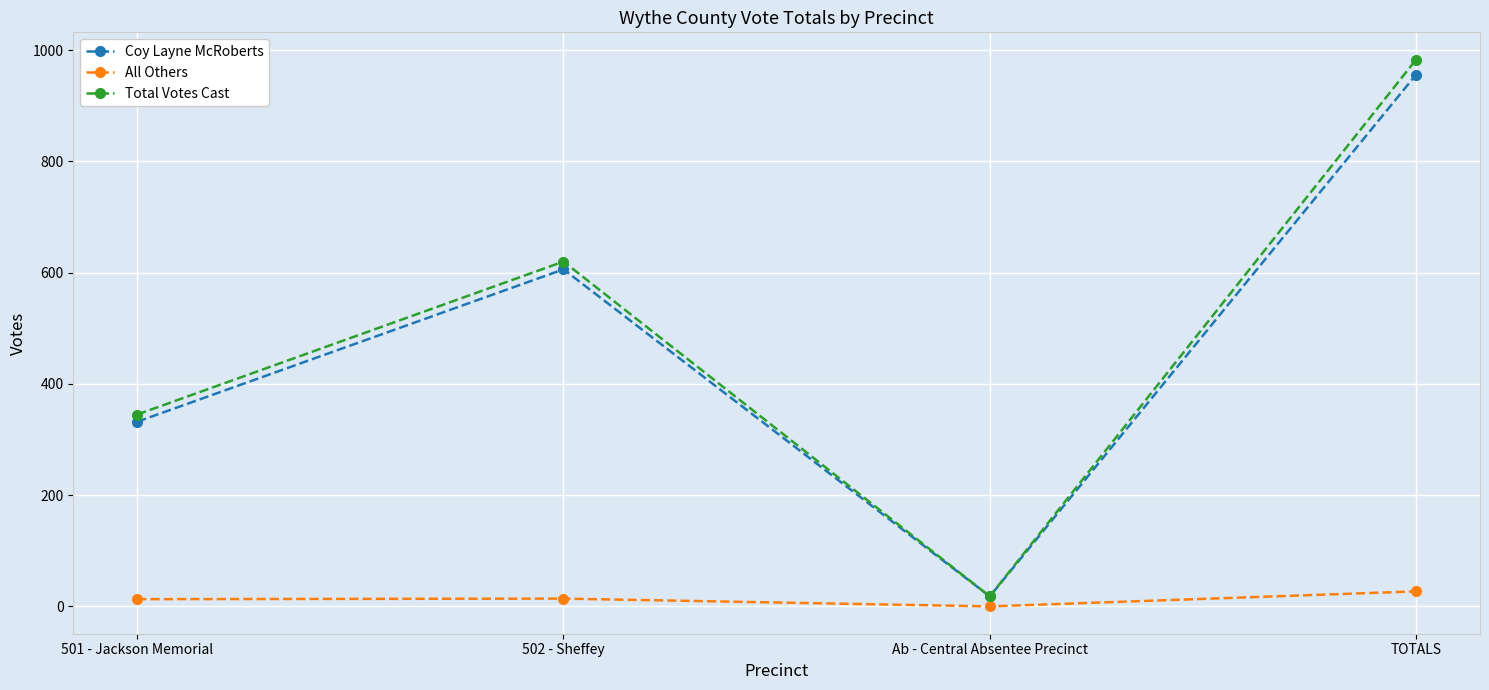

The Total Votes Cast series shows 18 at Ab - Central Absentee Precinct. True or false?

True